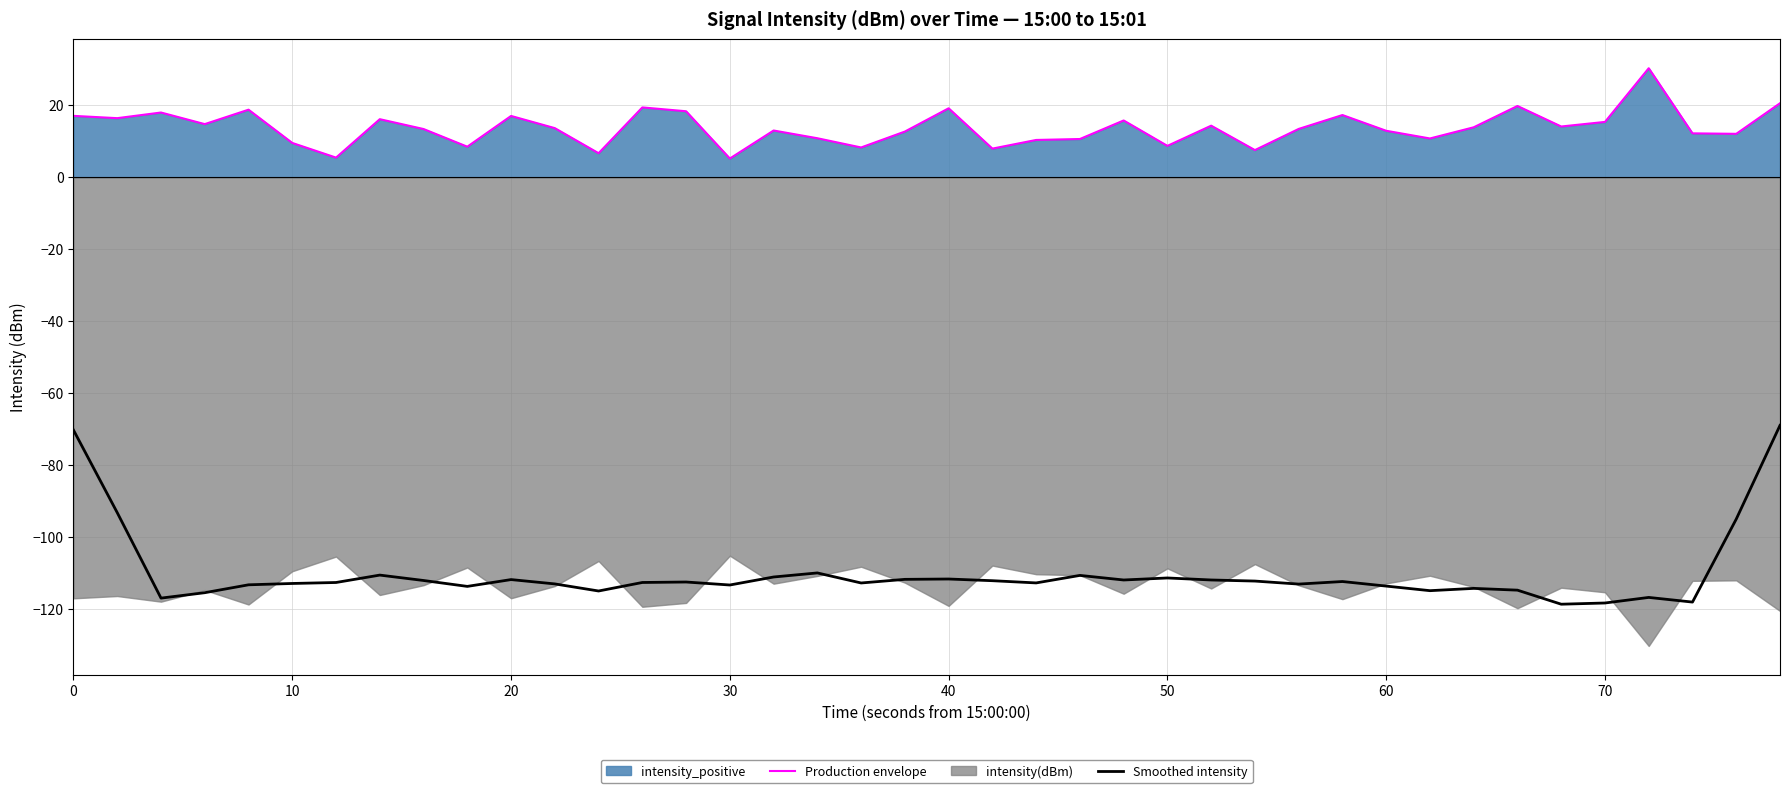

True or false: Smoothed intensity and Production envelope intersect in this chart.

False